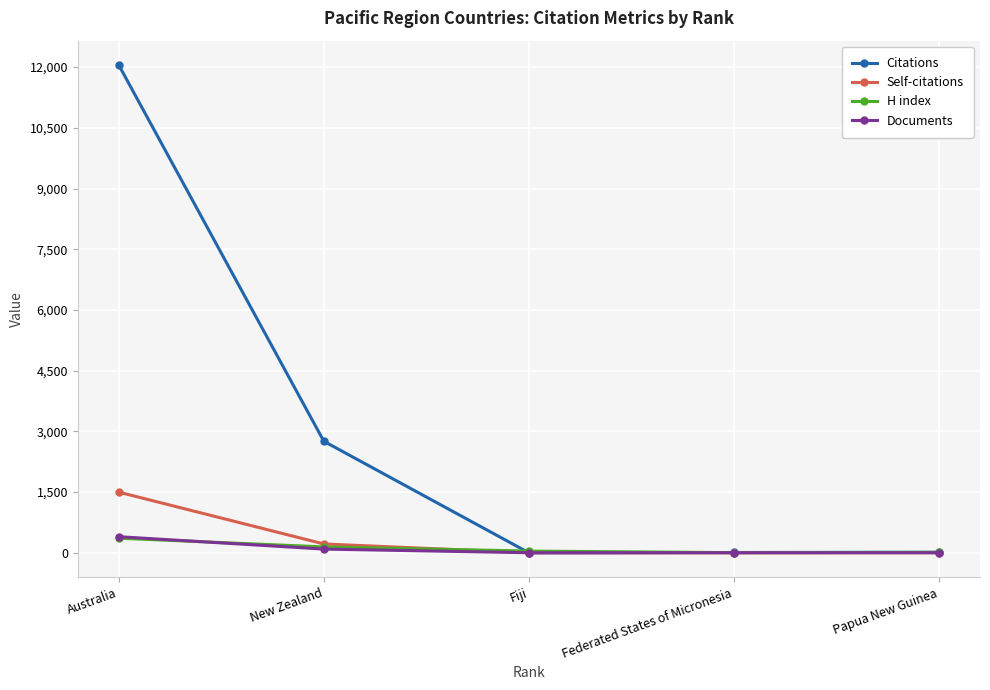

Does the chart have visible grid lines?

Yes